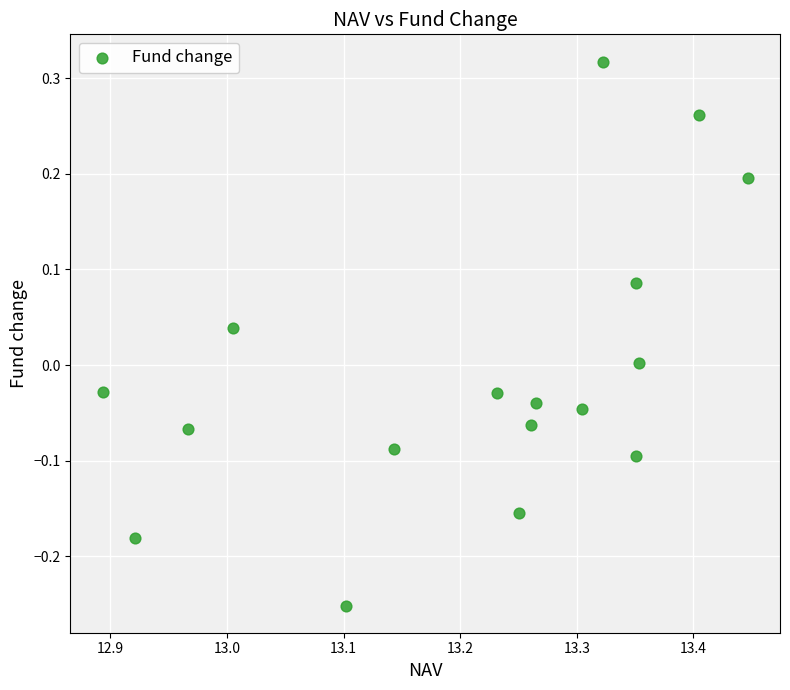

What is the range of Y values (max minus min)?

0.6